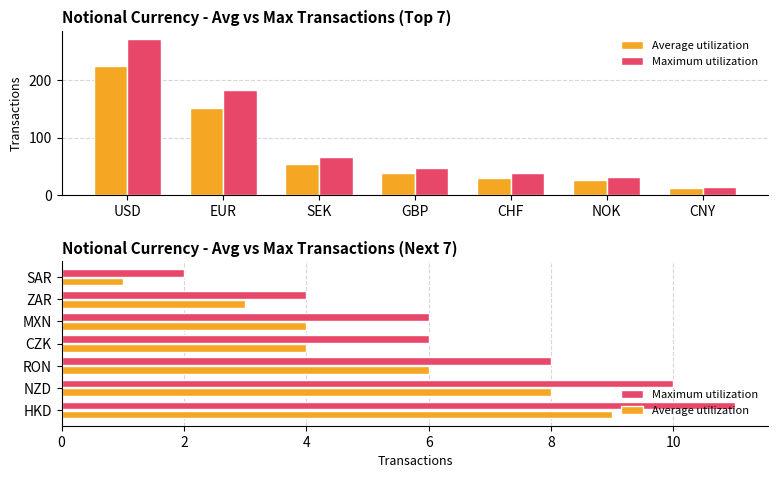

Count the number of categories in the chart.

7